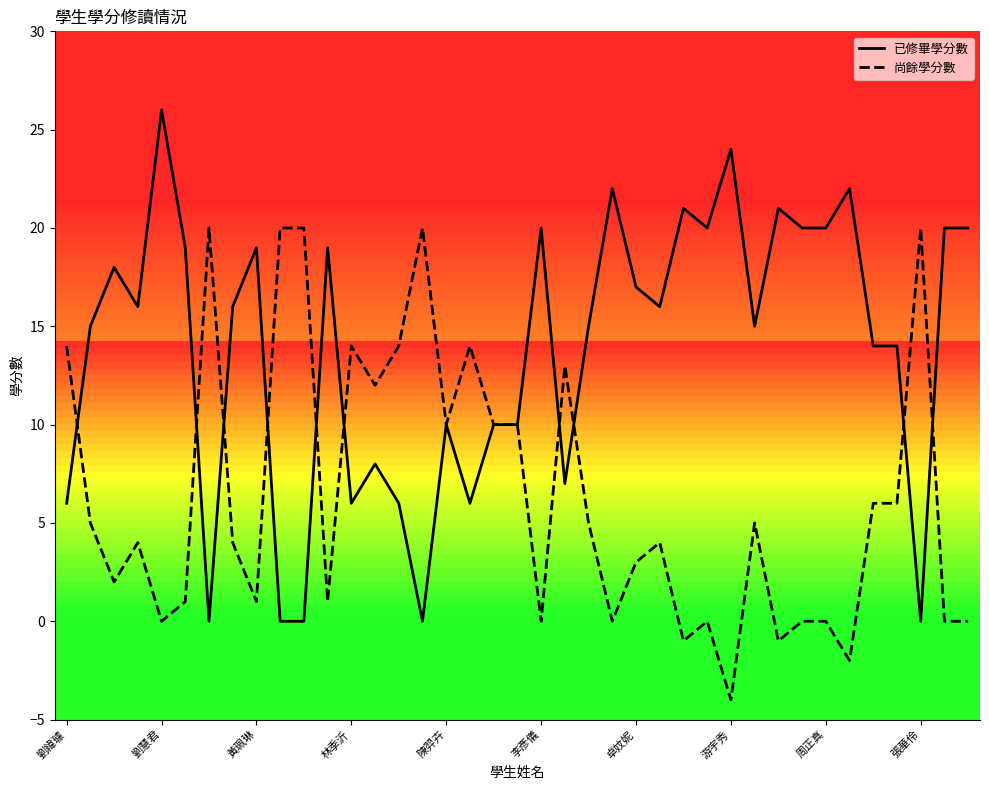

True or false: 尚餘學分數 has a value of -1 at 26.

True